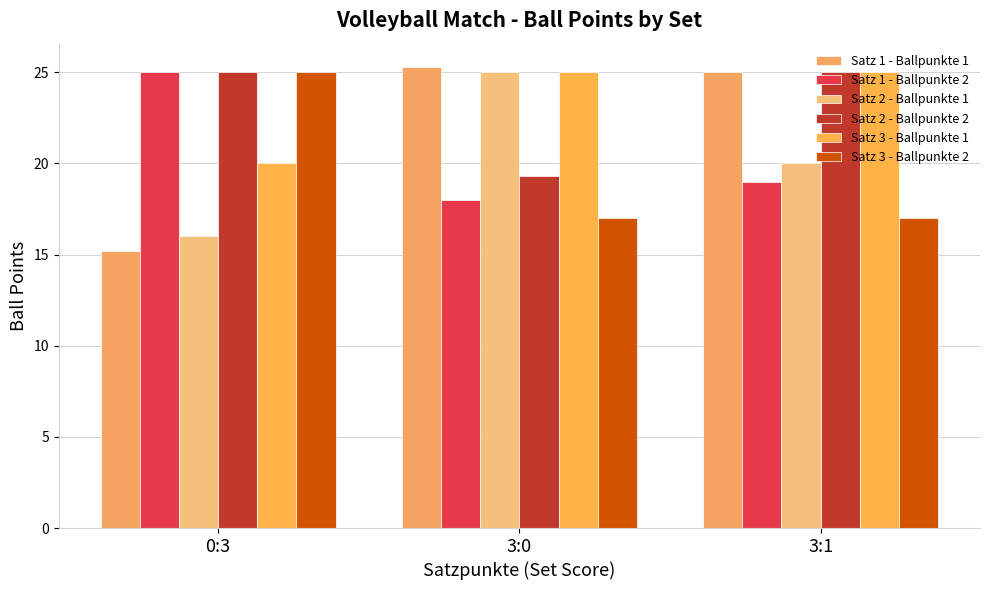

List the series in order of their peak value, highest first.

Satz 1 - Ballpunkte 1, Satz 1 - Ballpunkte 2, Satz 2 - Ballpunkte 1, Satz 2 - Ballpunkte 2, Satz 3 - Ballpunkte 1, Satz 3 - Ballpunkte 2